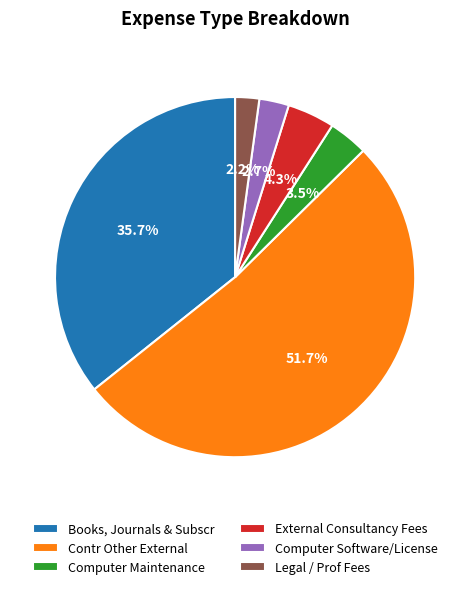

What percentage is the Contr Other External slice, to the nearest percent?

52%